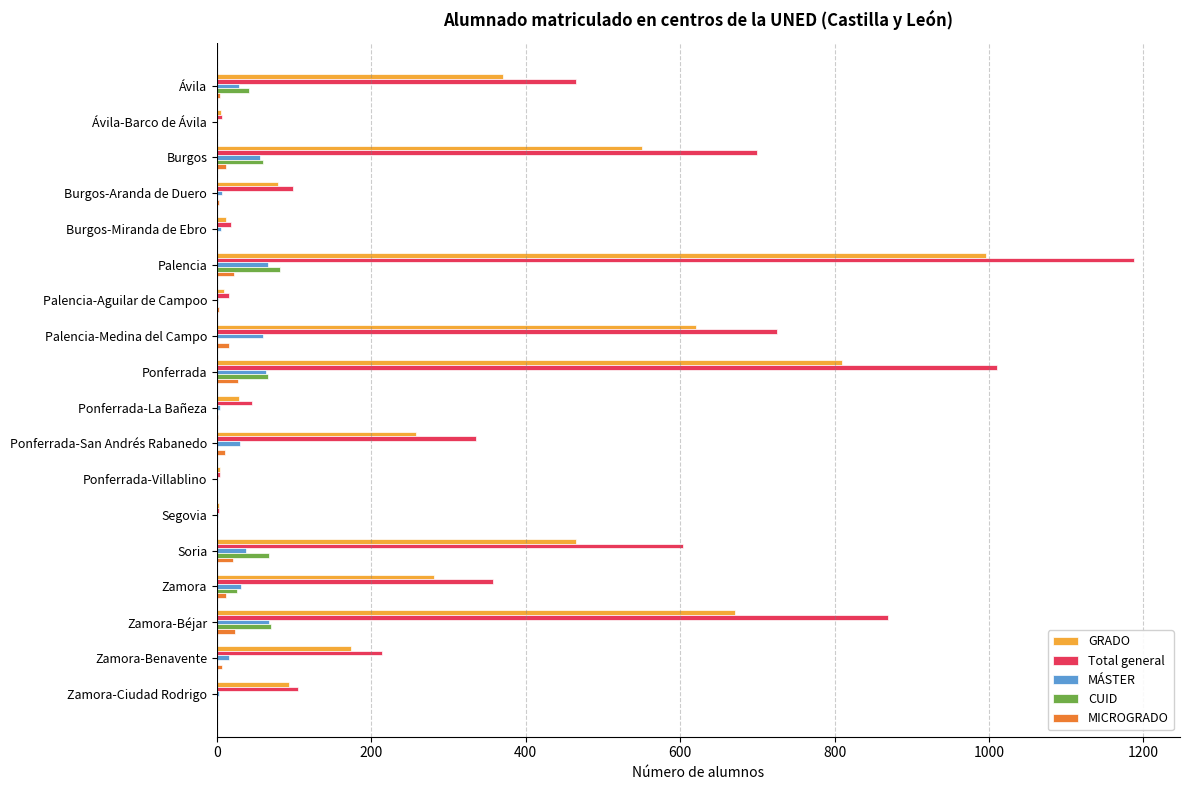

At which category does the chart reach its peak across all series?

Palencia